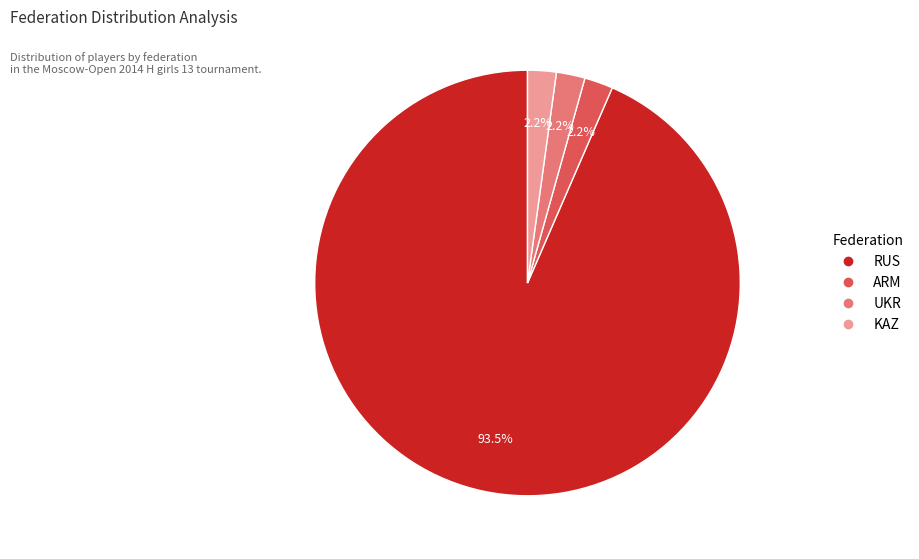

Do UKR and ARM together represent more than half of the pie?

No